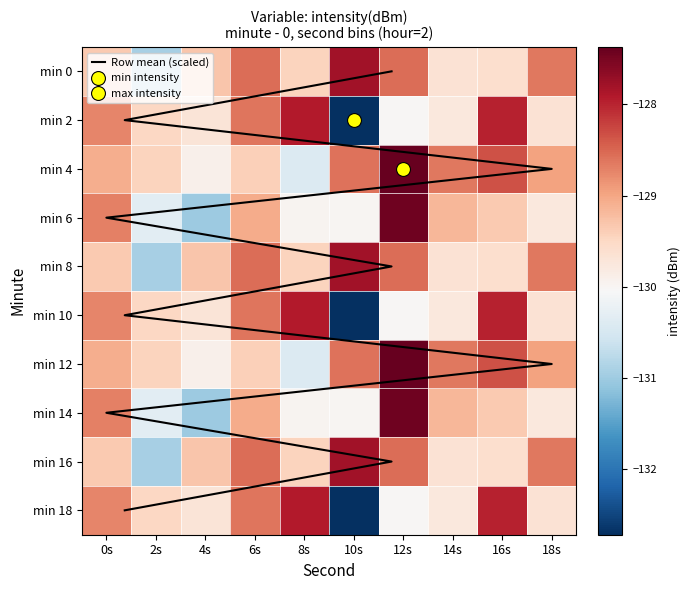

Is it true that min 0 equals -127.8 at 10s?

True